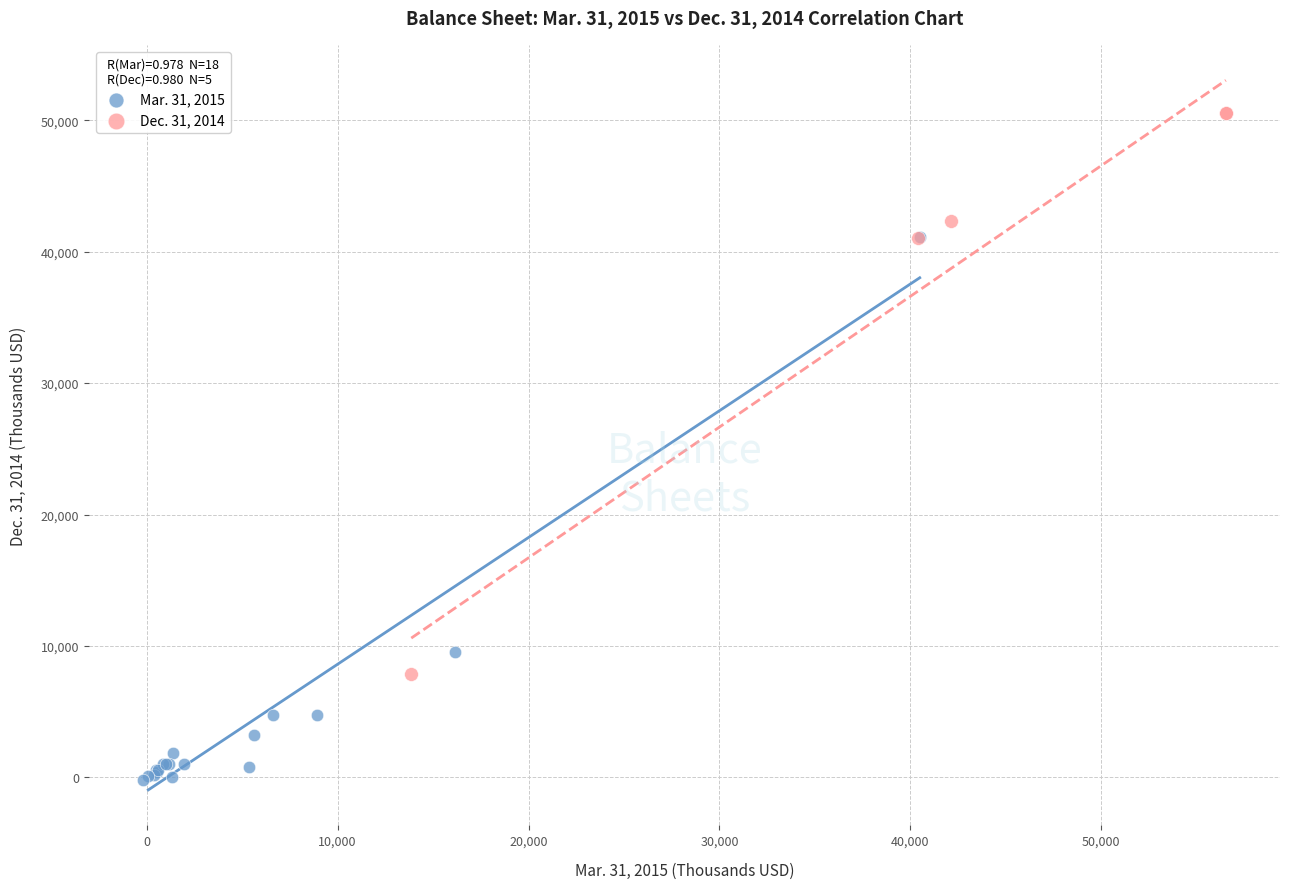

What are all the series names shown in the legend?

Mar. 31, 2015, Dec. 31, 2014